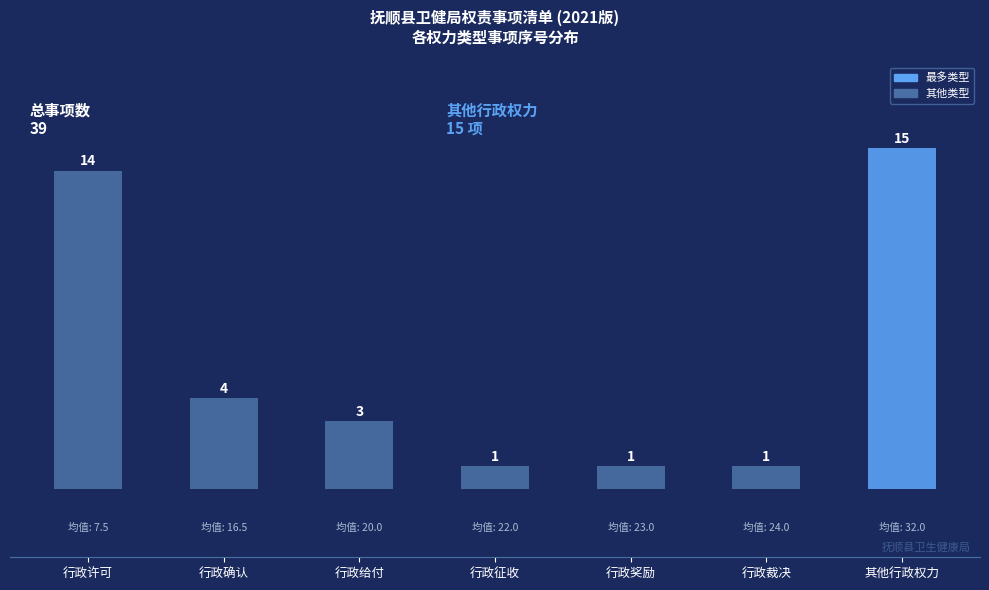

Reading left to right, what are all the values shown in this chart?

行政许可=14	行政确认=4	行政给付=3	行政征收=1	行政奖励=1	行政裁决=1	其他行政权力=15